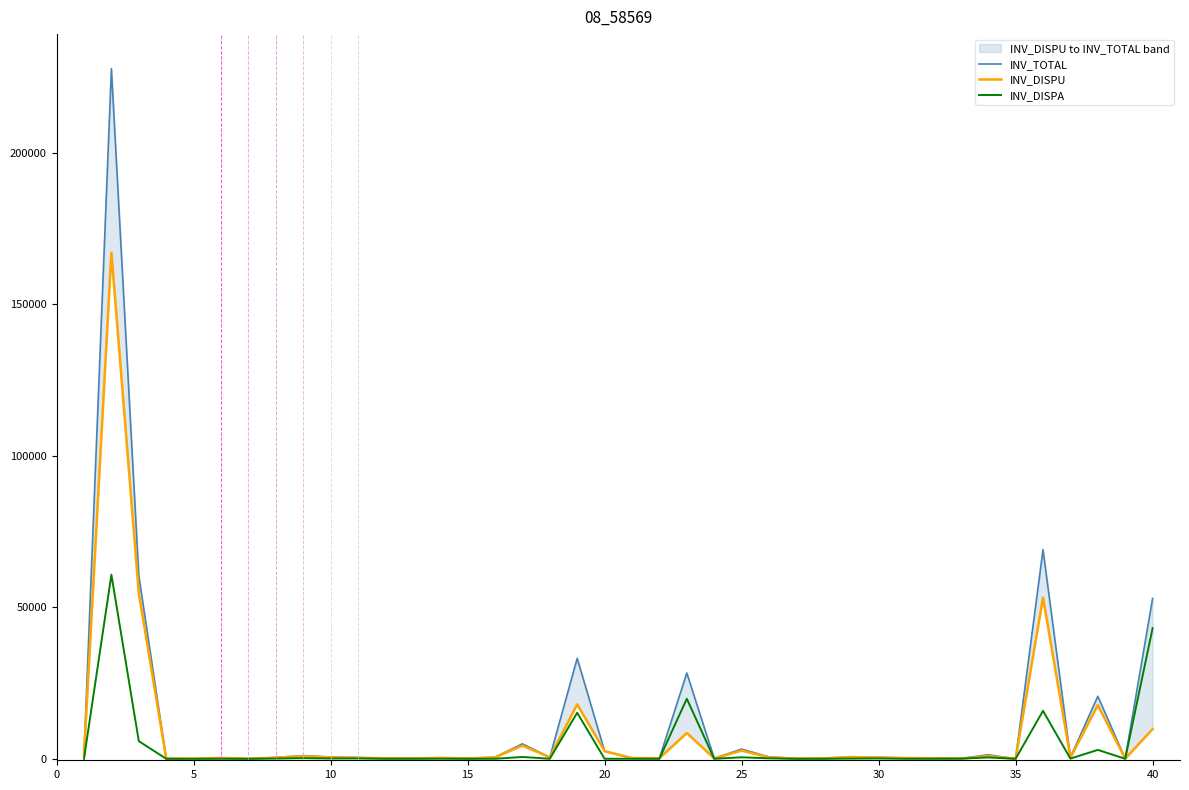

What is the highest value of the INV_DISPA series?

60754